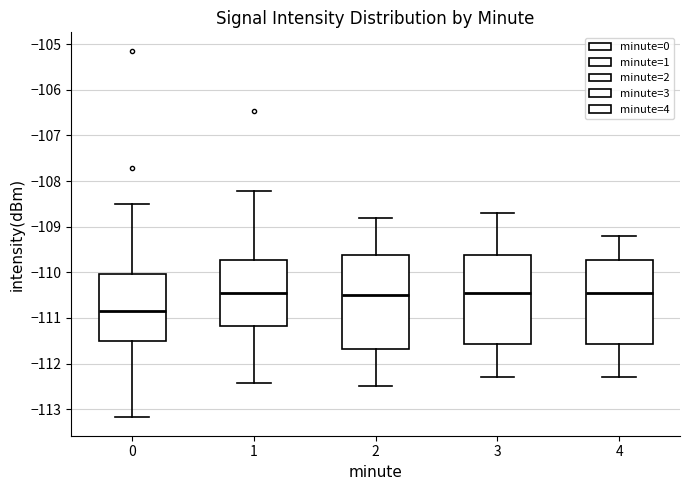

Comparing the boxes themselves (not the whiskers), which one is the tallest?

2